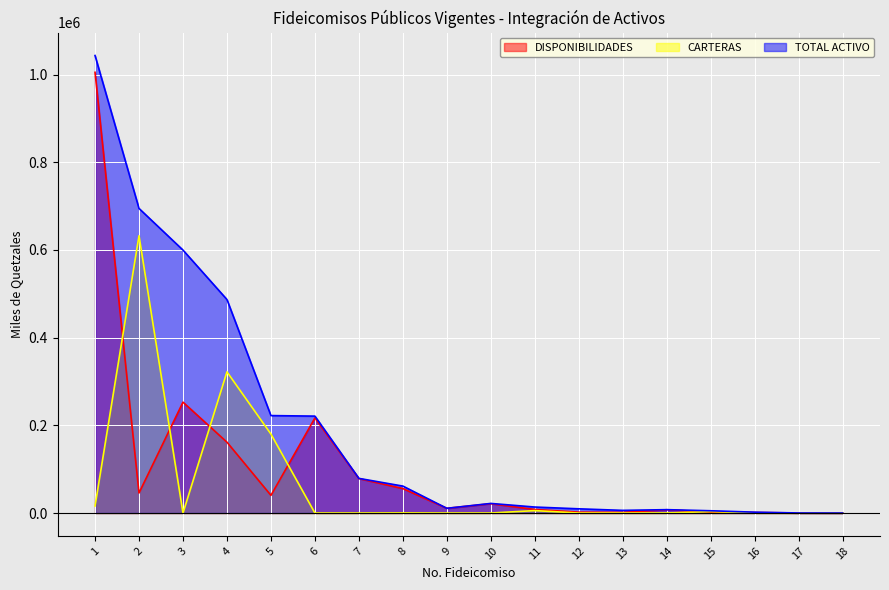

How many intersections are there between CARTERAS and DISPONIBILIDADES?

6